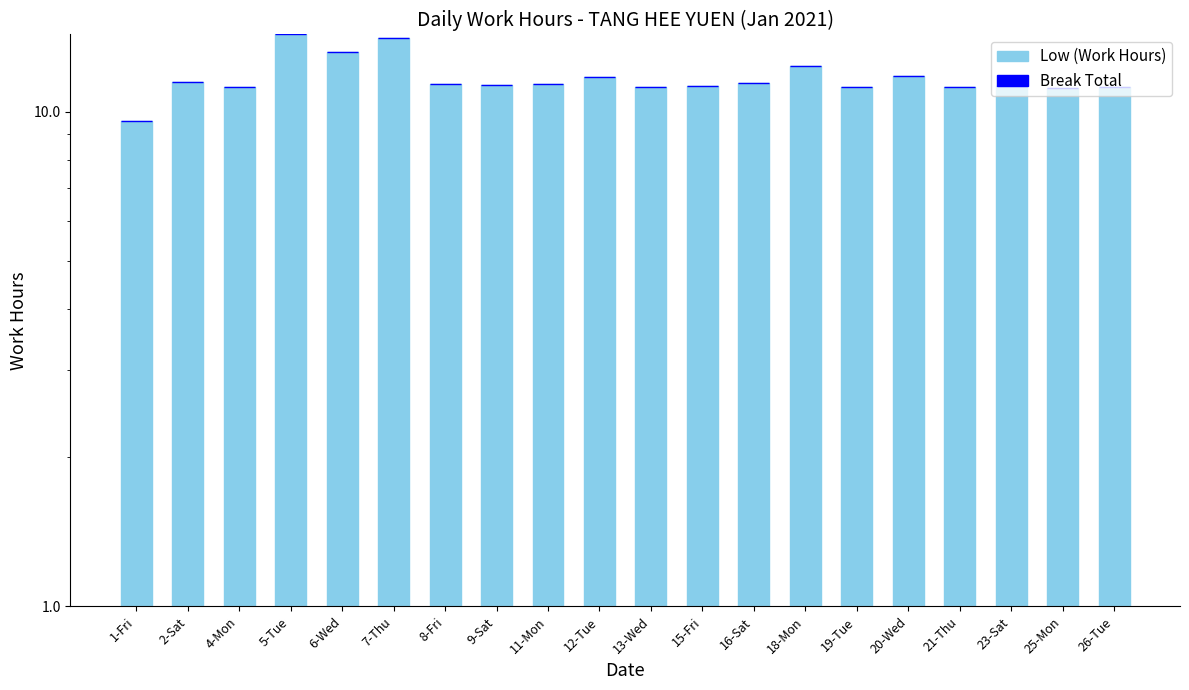

How many bars are there in each group?

2